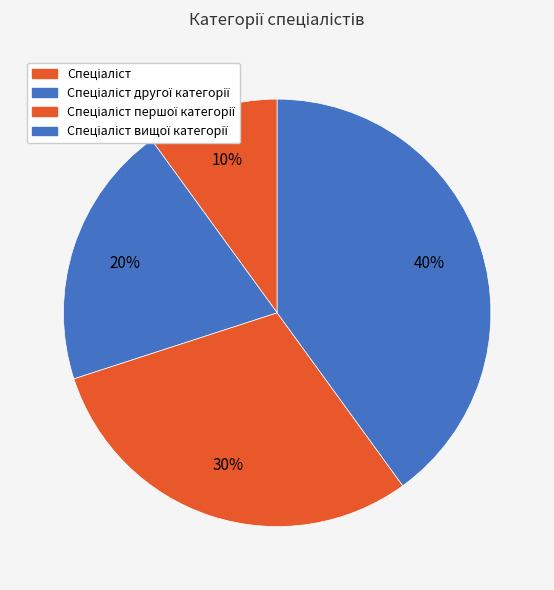

How many slices are in this pie chart?

4